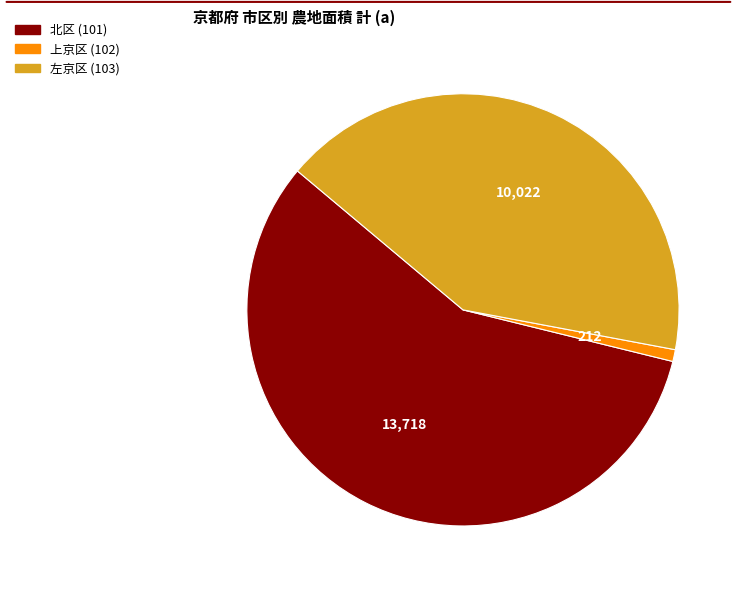

Is there a majority slice in this chart?

Yes